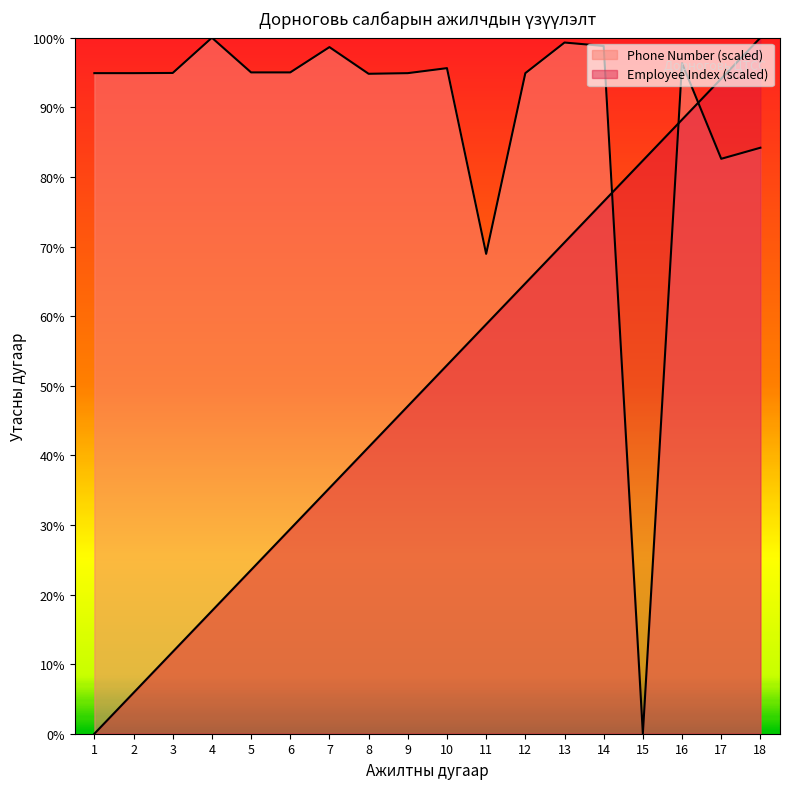

True or false: Employee Index has a value of 76.5 at 14.

True